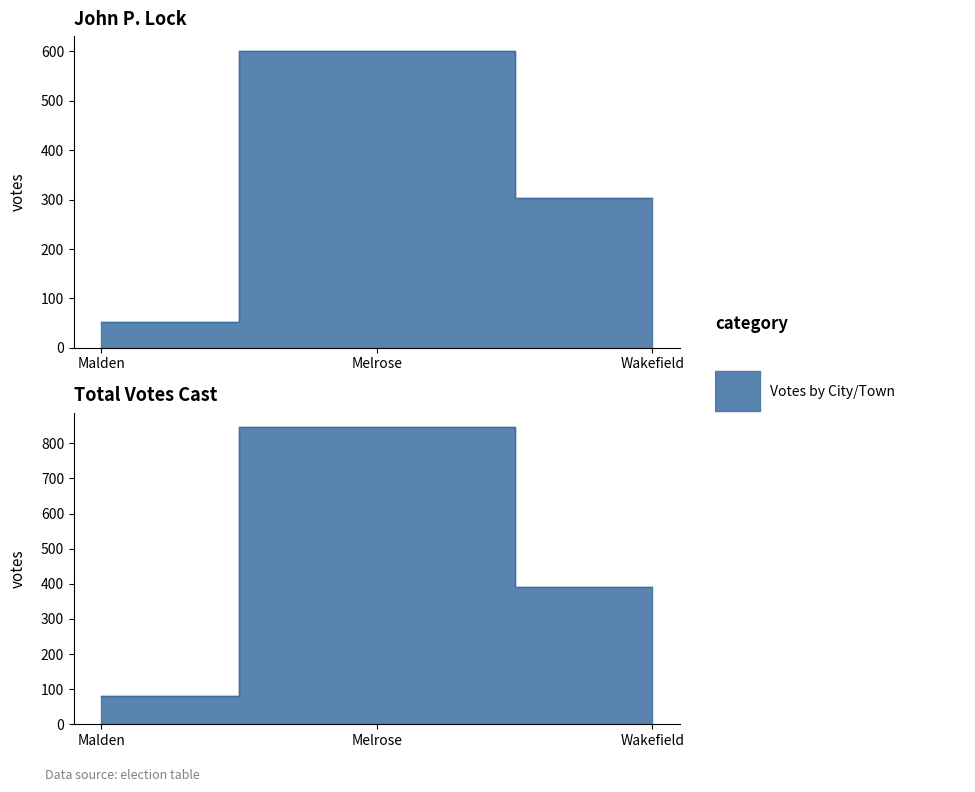

Is it true that Blanks equals 392 at Wakefield?

True